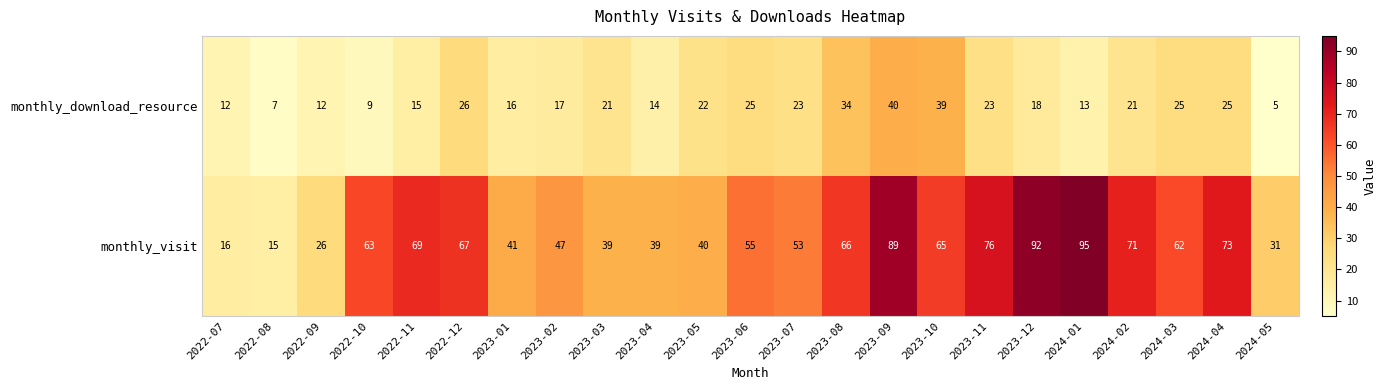

The value of monthly_download_resource at 2023-05 is 22. True or false?

True